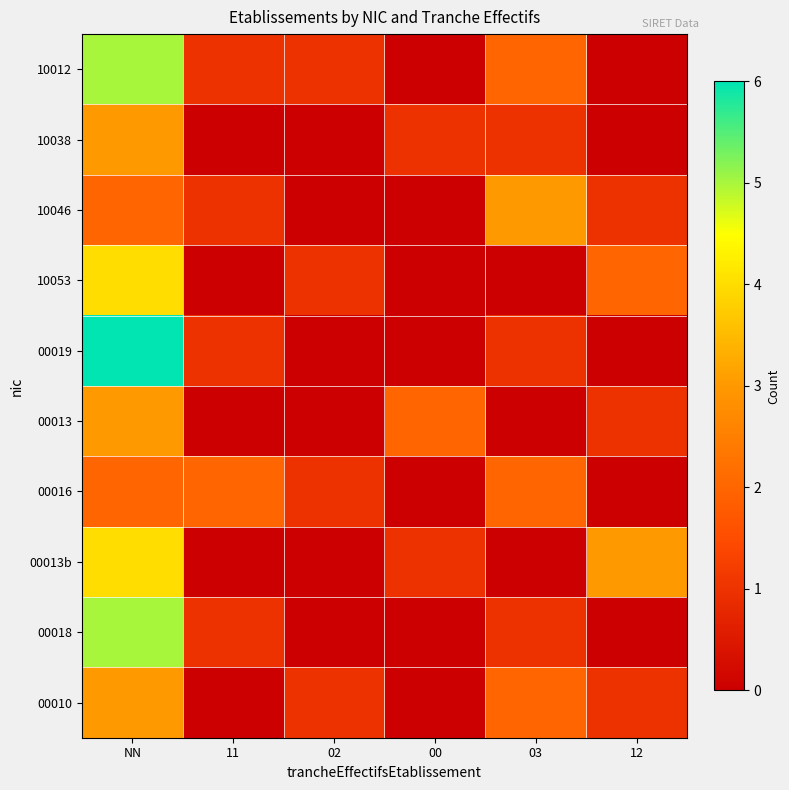

At how many categories does at least one series exceed 4?

1